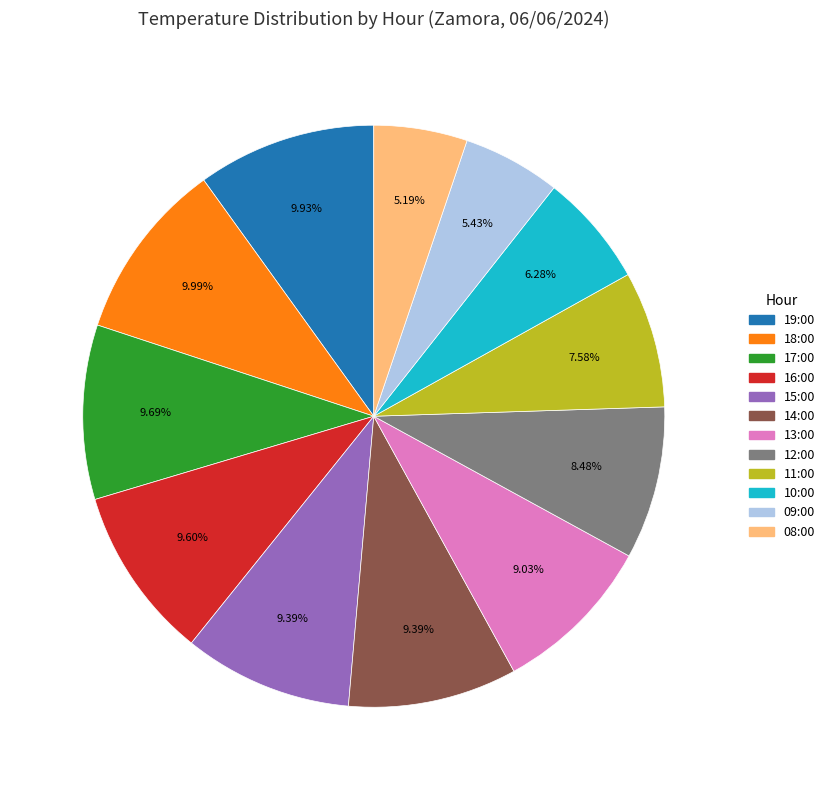

What is the ratio of the value at 16:00 to the value at 19:00?

1.0